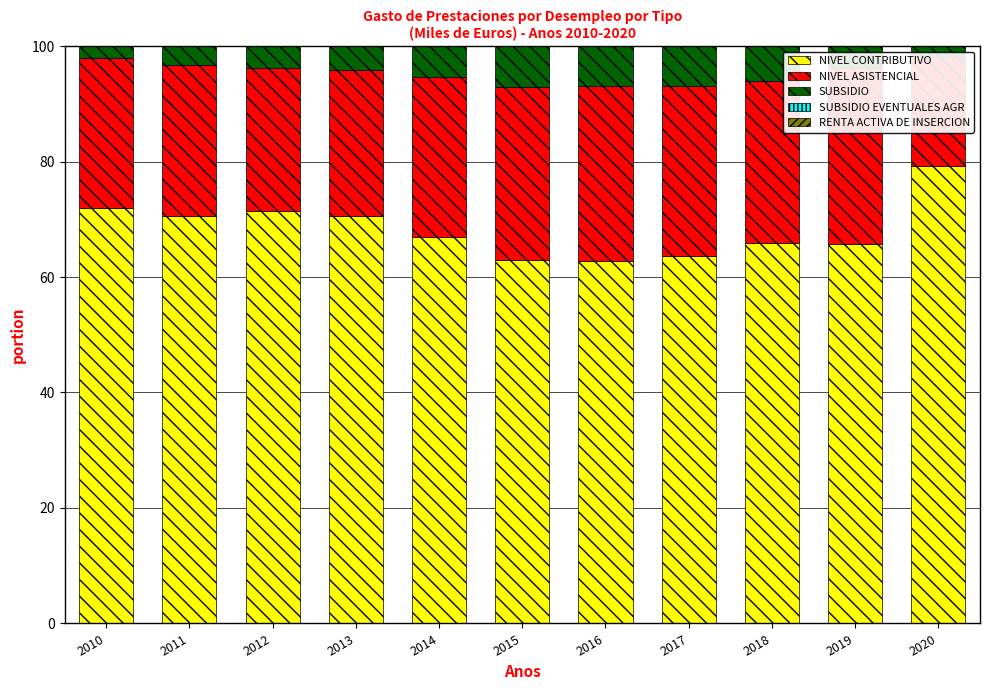

What are all the series names shown in the legend?

NIVEL CONTRIBUTIVO, NIVEL ASISTENCIAL, SUBSIDIO, SUBSIDIO EVENTUALES AGR, RENTA ACTIVA DE INSERCION